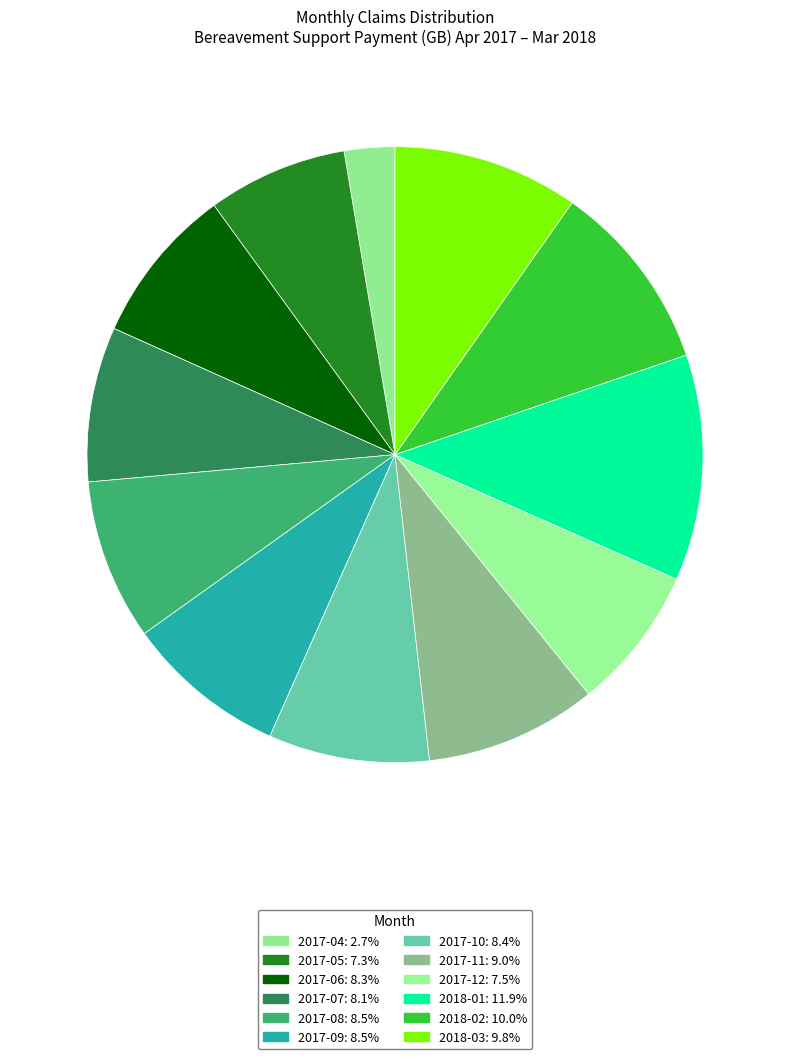

True or false: 2017-12 accounts for 22% of the total.

False